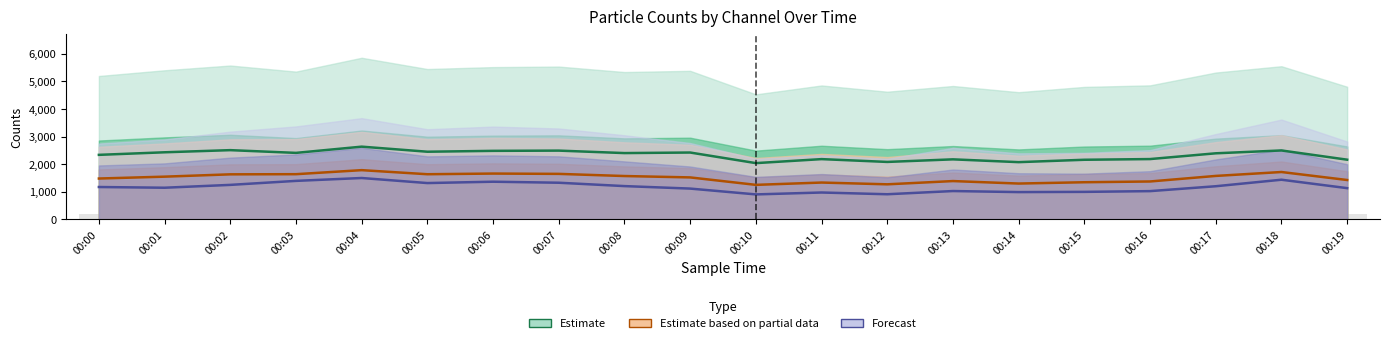

How many data points in Counts/Channel 0 are above 2400?

10